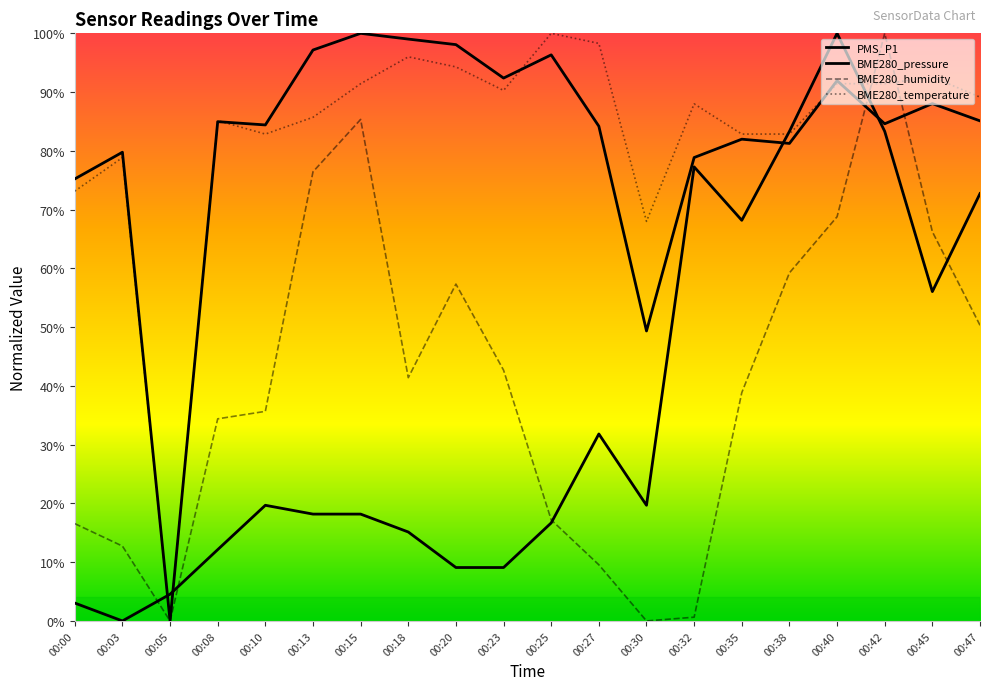

Rank the series by their maximum value, from lowest to highest.

BME280_pressure, BME280_humidity, BME280_temperature, PMS_P1